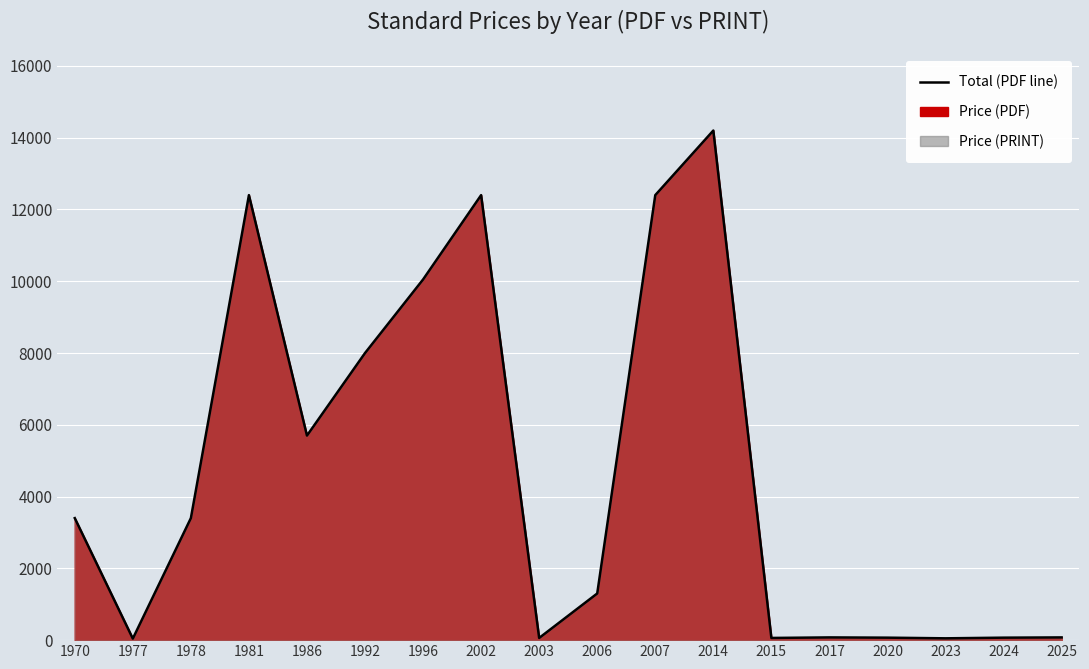

How many values exceed 3400?

7